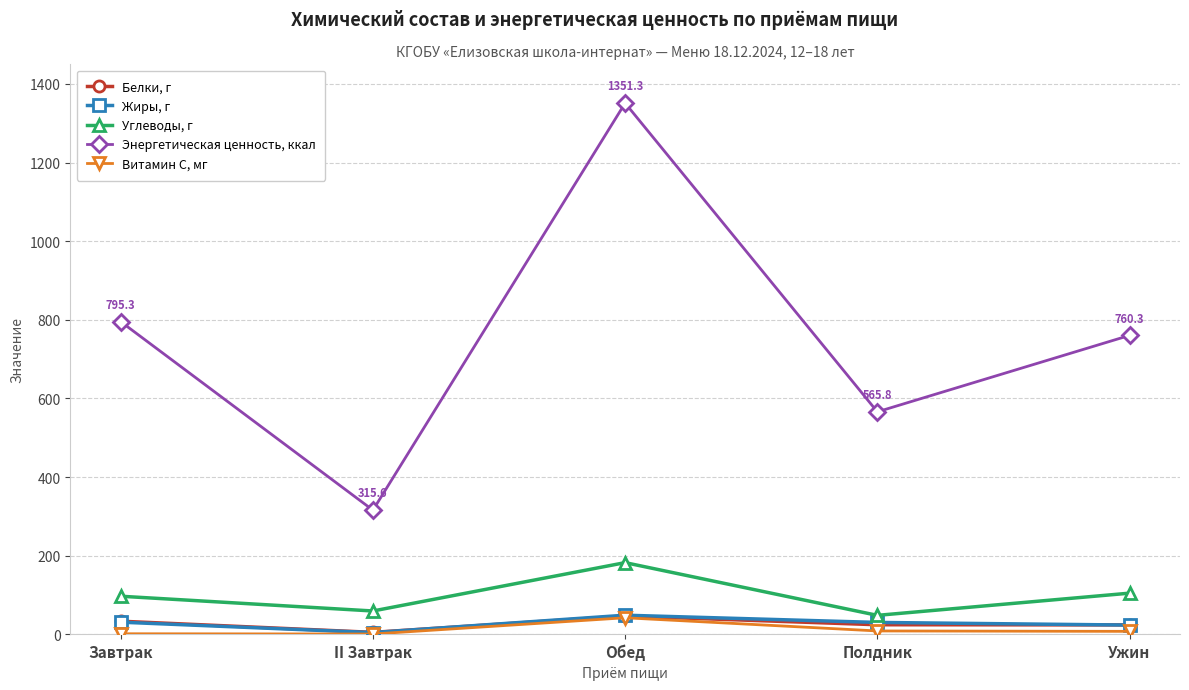

True or false: Энергетическая ценность, ккал and Витамин С, мг cross at least once.

False